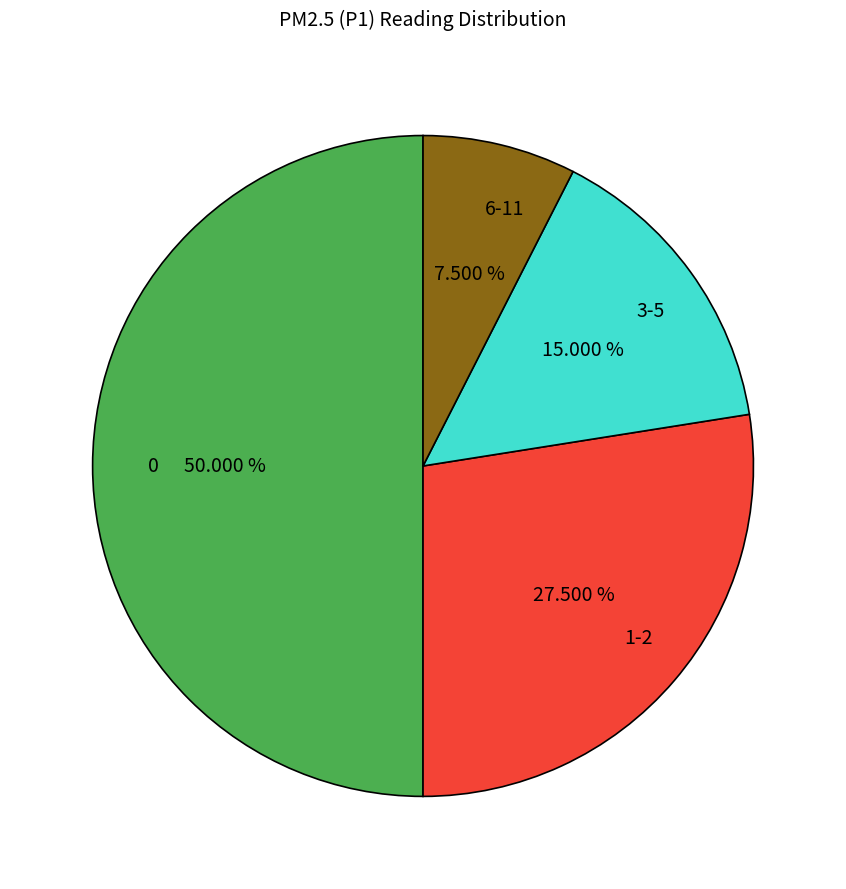

To the nearest percent, what is the average slice percentage?

25%